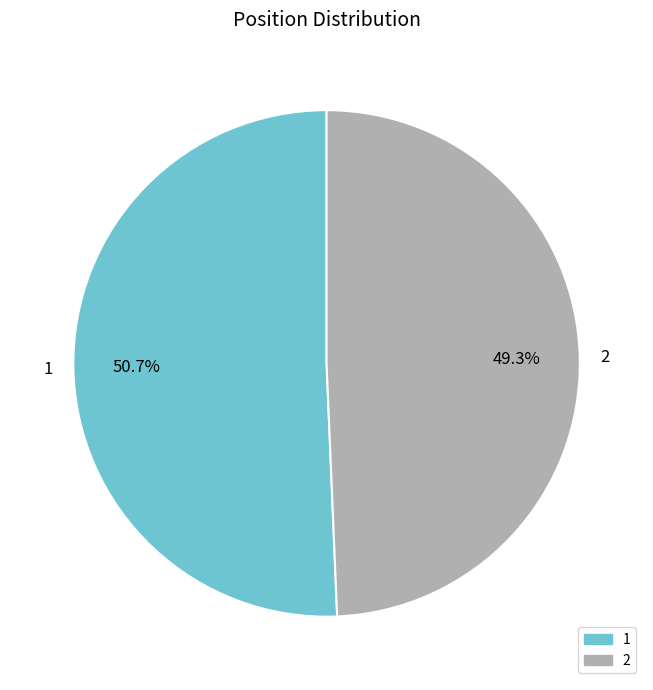

To the nearest percent, what is the difference between the 1 and 2 slice percentages?

1%